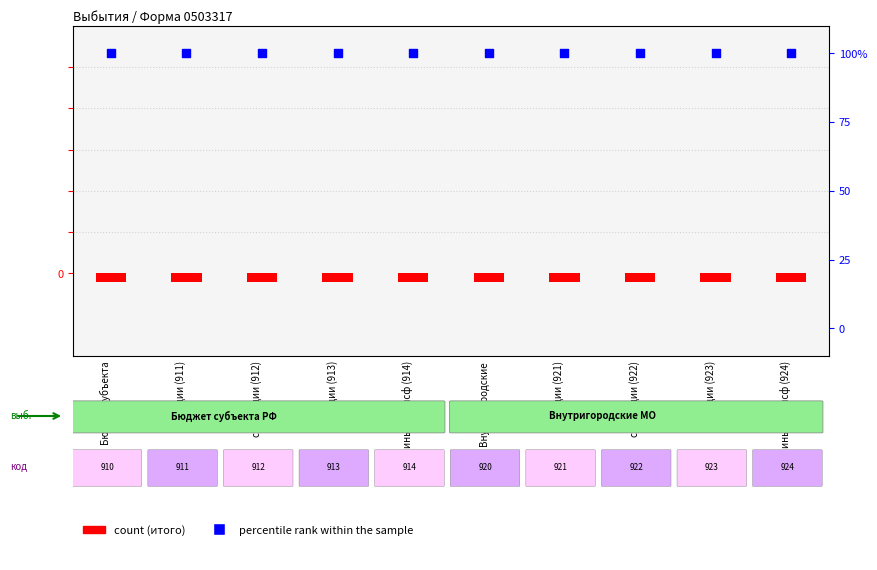

What is the total value across all series at субсидии (911)?

100.0